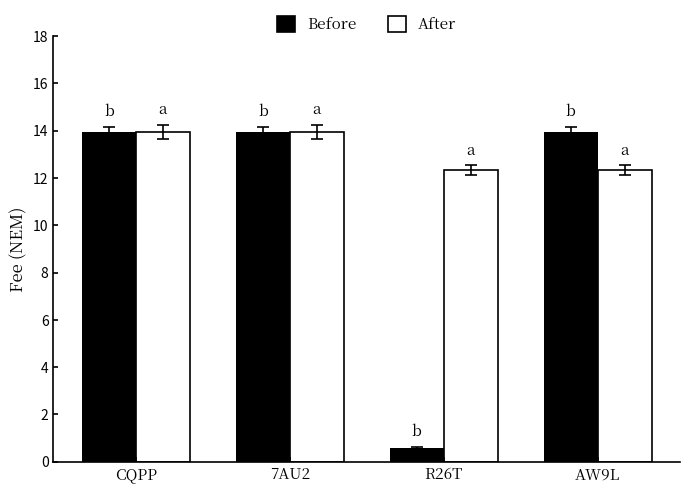

What is the label of the 3rd bar from the left?

R26T